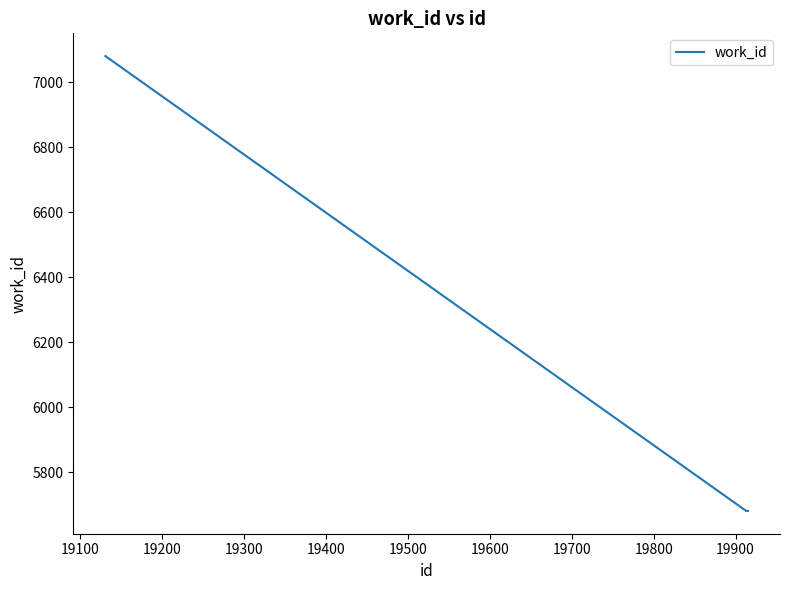

What is the sum of all values?

18442